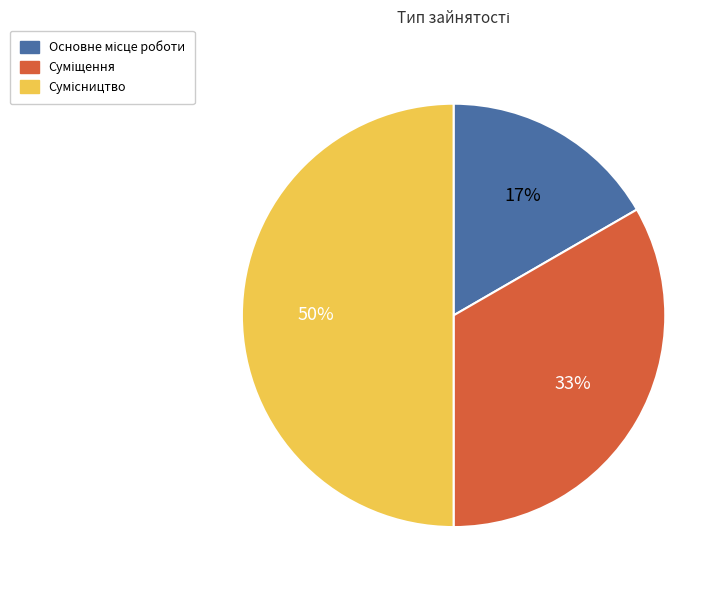

To the nearest percent, what is the average slice percentage?

33%